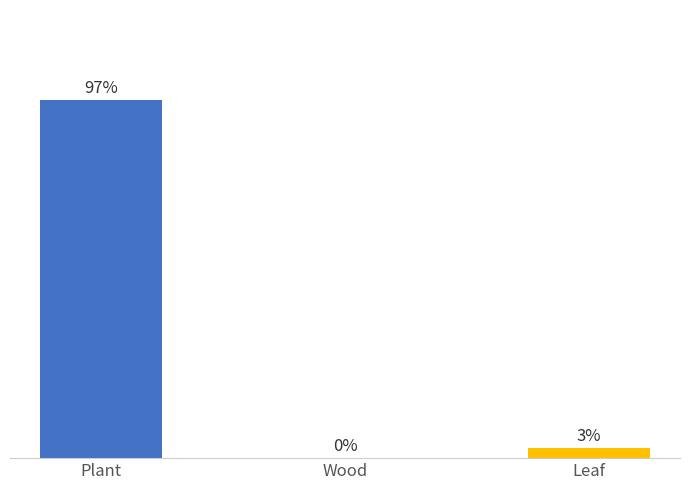

Are the bars horizontal?

No